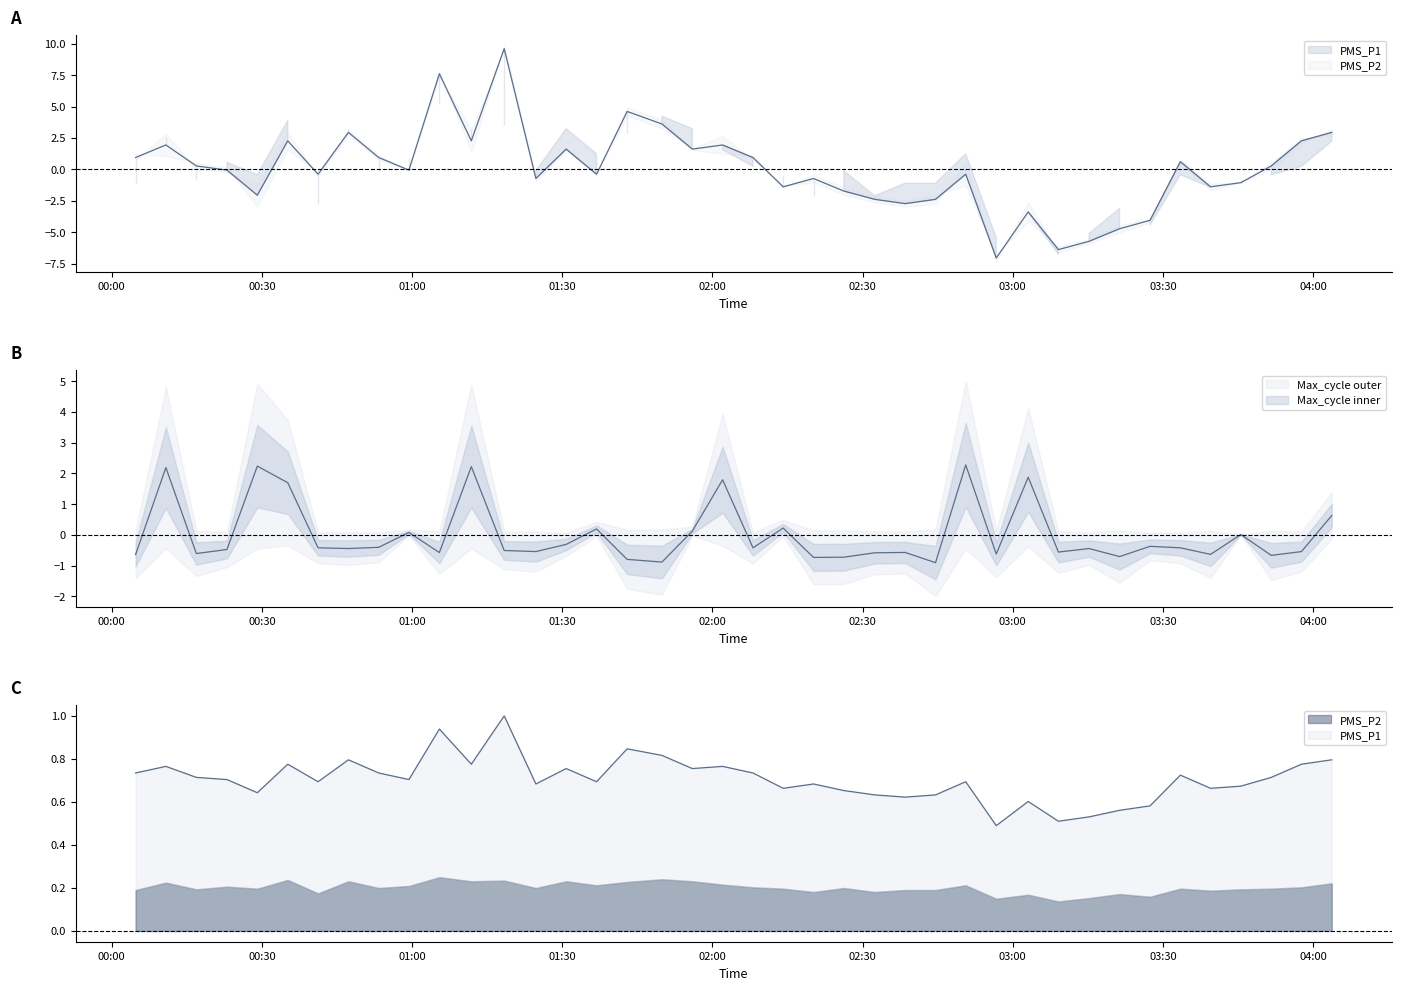

What is the label of the 27th point from the left?

2023/05/18 02:44:34